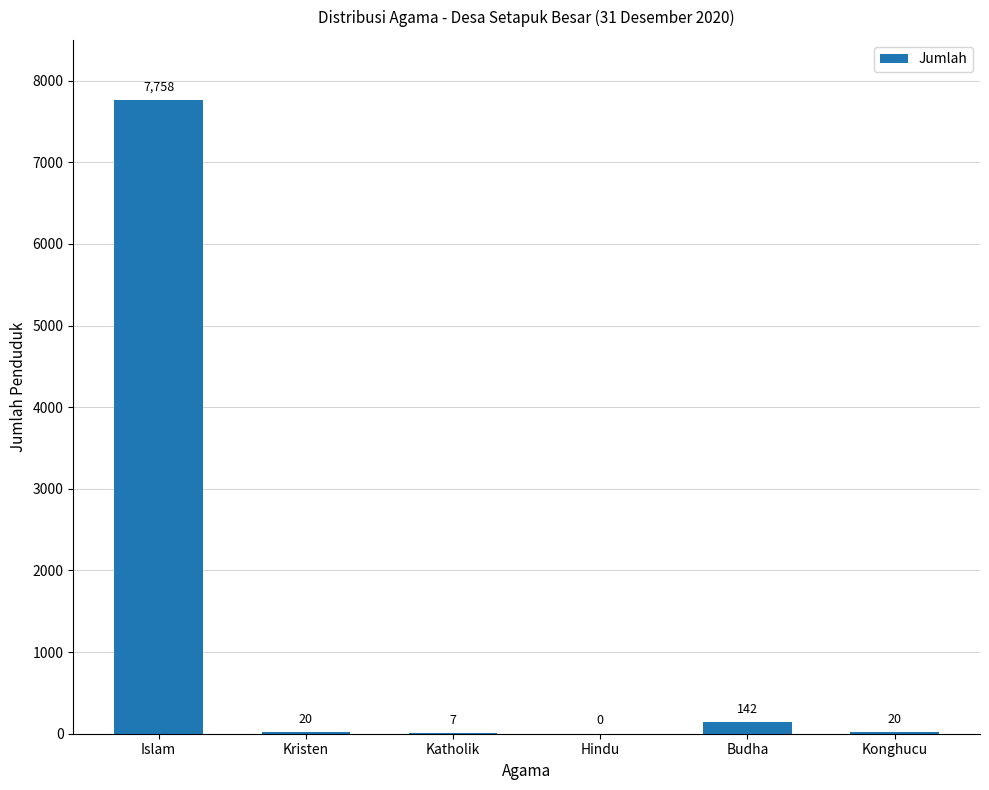

The value at Konghucu is 20. True or false?

True